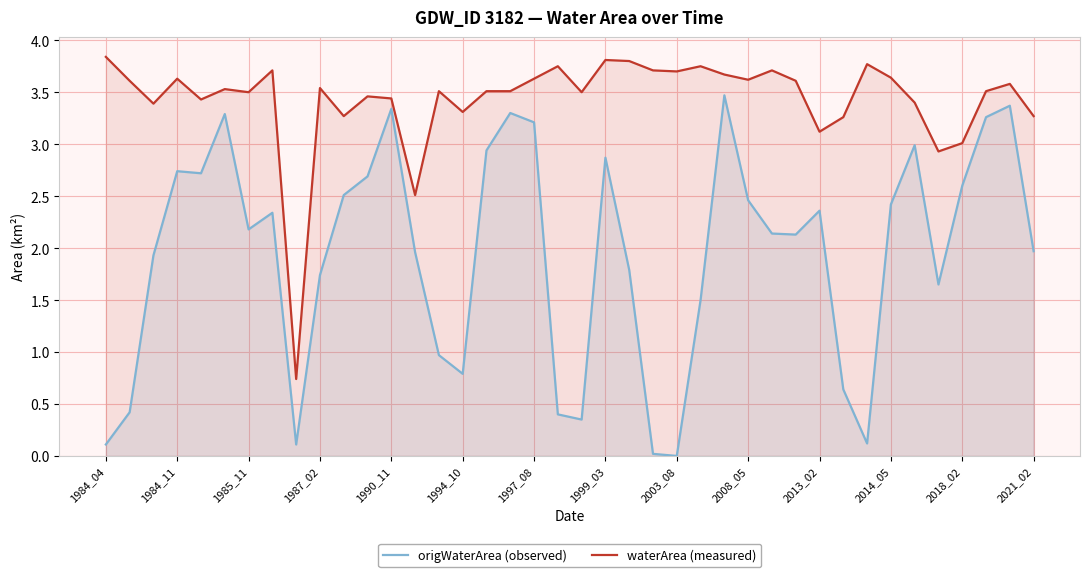

At which category is the sum across all series the highest?

26